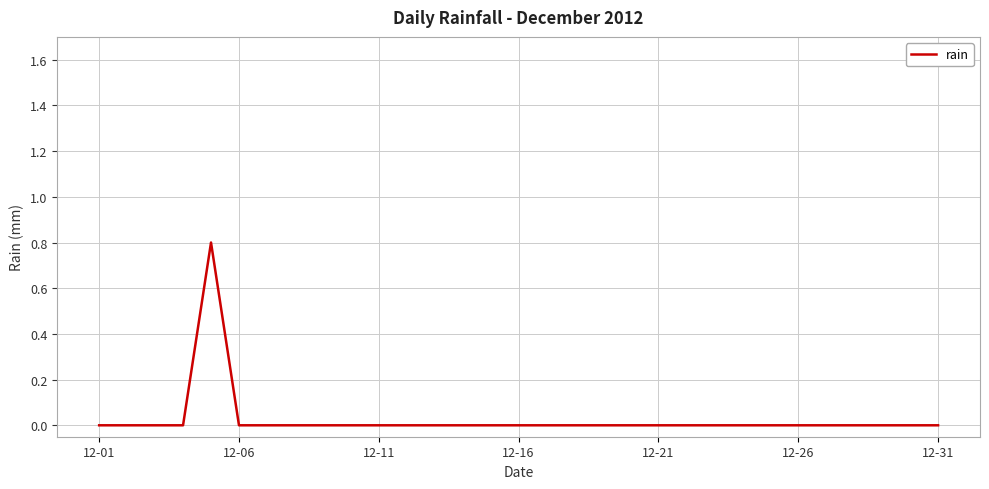

What is the maximum value shown in the chart?

0.8